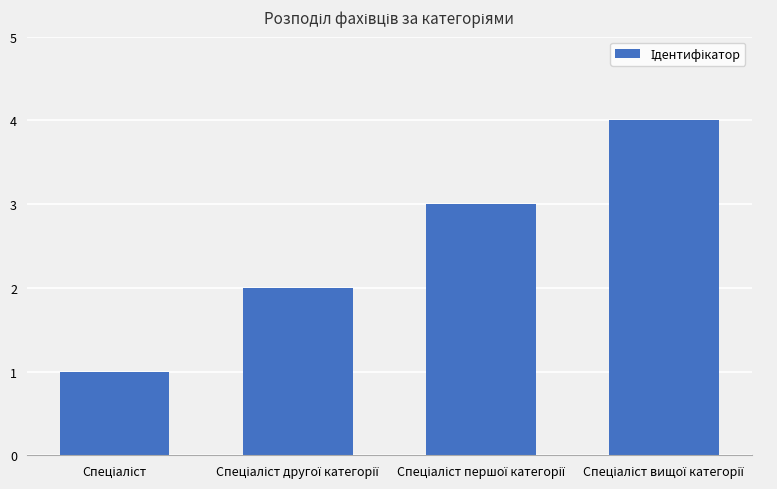

What is the greatest value displayed?

4